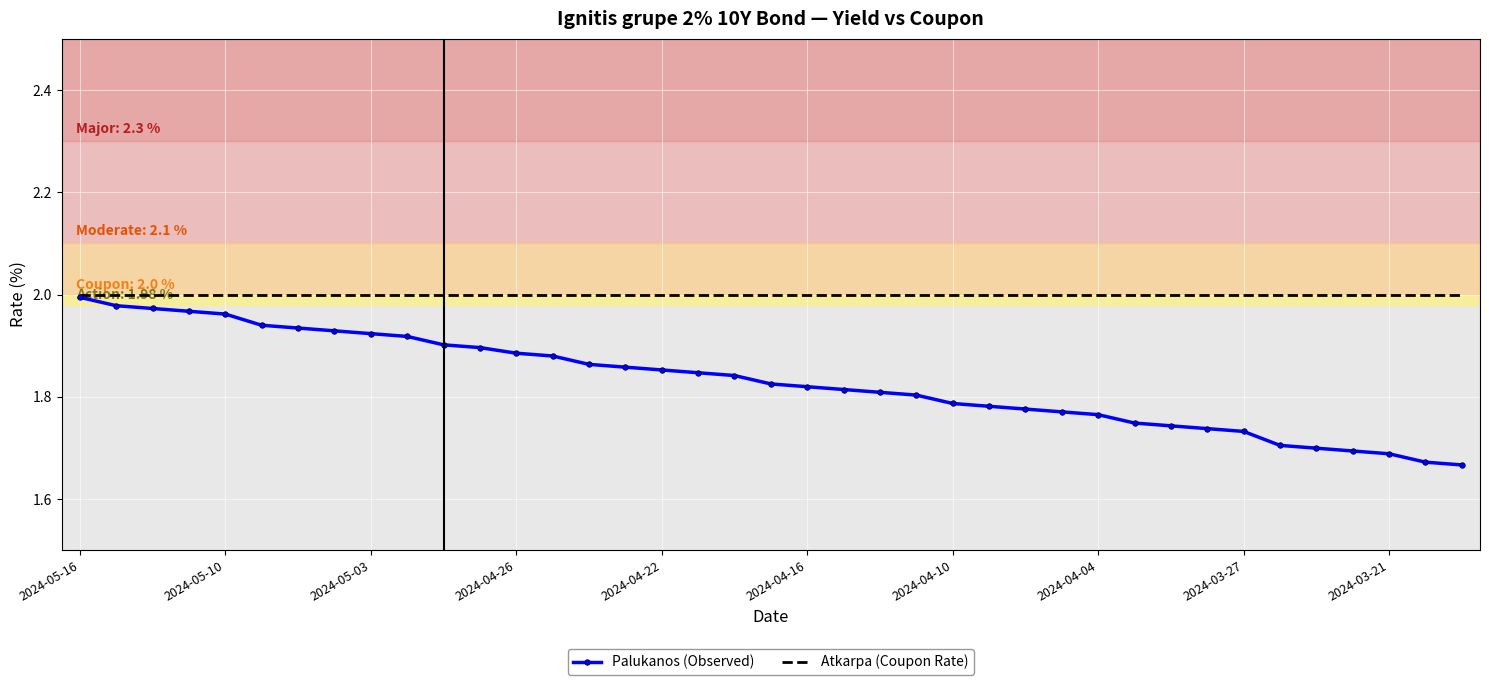

Which series has the widest spread of values?

Palukanos (Observed)